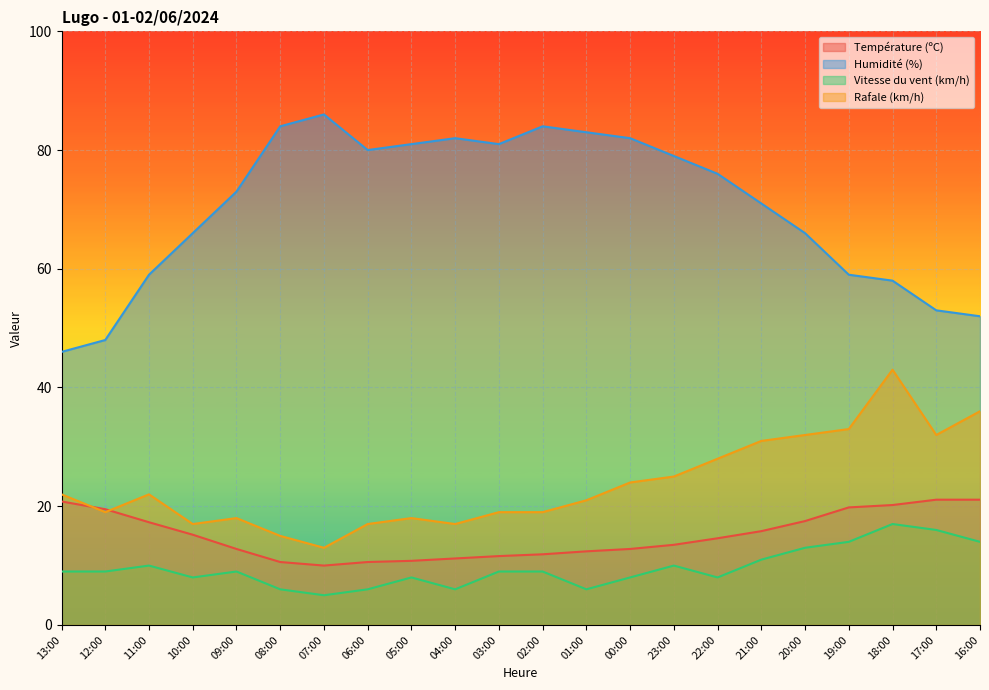

What are all the series names shown in the legend?

Température (ºC), Humidité (%), Vitesse du vent (km/h), Rafale (km/h)